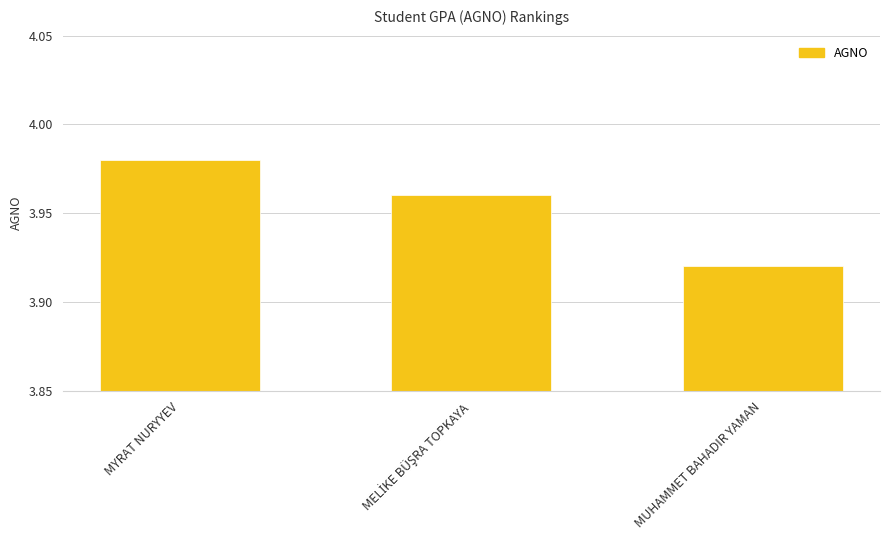

The chart shows a value of 1.1 at MYRAT NURYYEV. True or false?

False